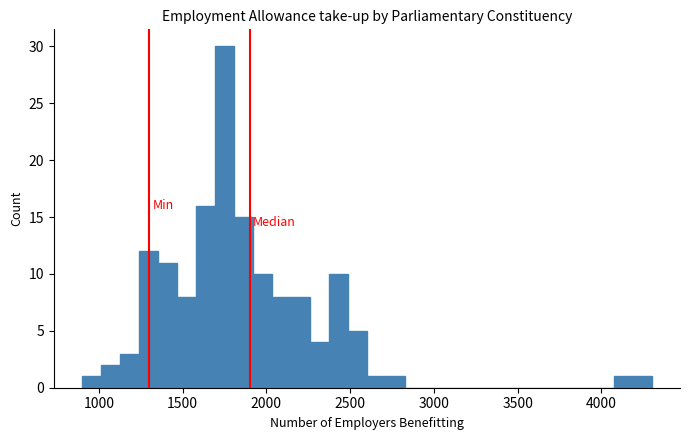

Read against the x-axis, roughly where is the centre of the tallest bar?

1750